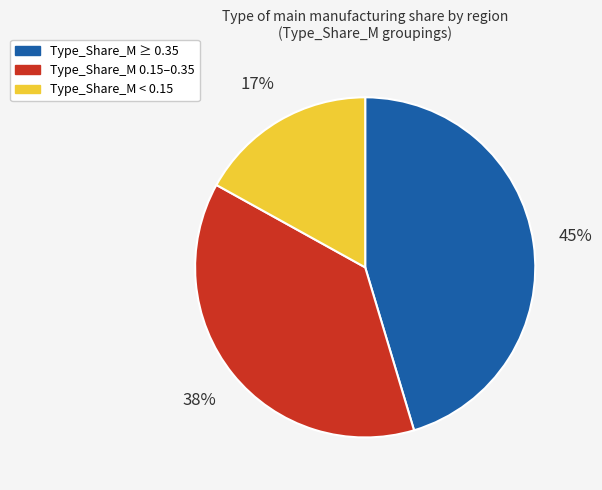

Rank the categories by value from highest to lowest.

Type_Share_M ≥ 0.35, Type_Share_M 0.15–0.35, Type_Share_M < 0.15